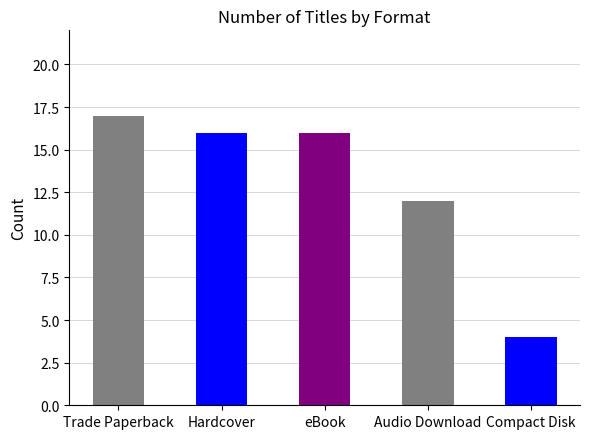

At which label is the value closest to 10?

Audio Download